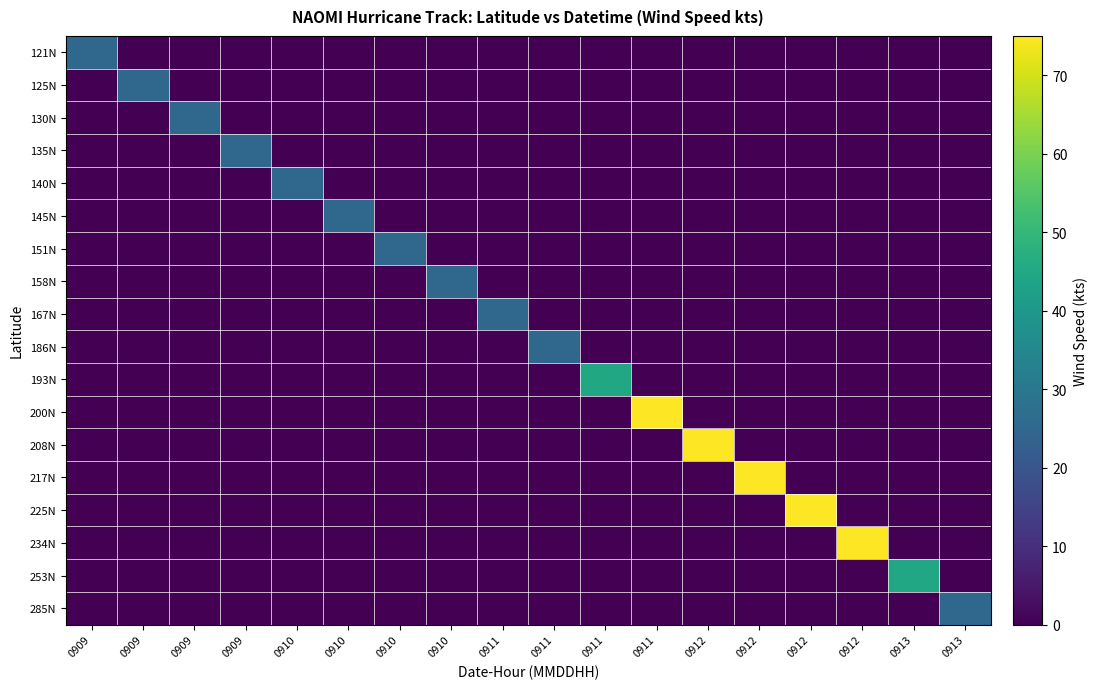

Reading right to left, what are all the values shown in this chart?

121N: 0913=0	0913=0	0912=0	0912=0	0912=0	0912=0	0911=0	0911=0	0911=0	0911=0	0910=0	0910=0	0910=0	0910=0	0909=0	0909=0	0909=0	0909=25
125N: 0913=0	0913=0	0912=0	0912=0	0912=0	0912=0	0911=0	0911=0	0911=0	0911=0	0910=0	0910=0	0910=0	0910=0	0909=0	0909=0	0909=25	0909=0
130N: 0913=0	0913=0	0912=0	0912=0	0912=0	0912=0	0911=0	0911=0	0911=0	0911=0	0910=0	0910=0	0910=0	0910=0	0909=0	0909=25	0909=0	0909=0
135N: 0913=0	0913=0	0912=0	0912=0	0912=0	0912=0	0911=0	0911=0	0911=0	0911=0	0910=0	0910=0	0910=0	0910=0	0909=25	0909=0	0909=0	0909=0
140N: 0913=0	0913=0	0912=0	0912=0	0912=0	0912=0	0911=0	0911=0	0911=0	0911=0	0910=0	0910=0	0910=0	0910=25	0909=0	0909=0	0909=0	0909=0
145N: 0913=0	0913=0	0912=0	0912=0	0912=0	0912=0	0911=0	0911=0	0911=0	0911=0	0910=0	0910=0	0910=25	0910=0	0909=0	0909=0	0909=0	0909=0
151N: 0913=0	0913=0	0912=0	0912=0	0912=0	0912=0	0911=0	0911=0	0911=0	0911=0	0910=0	0910=25	0910=0	0910=0	0909=0	0909=0	0909=0	0909=0
158N: 0913=0	0913=0	0912=0	0912=0	0912=0	0912=0	0911=0	0911=0	0911=0	0911=0	0910=25	0910=0	0910=0	0910=0	0909=0	0909=0	0909=0	0909=0
167N: 0913=0	0913=0	0912=0	0912=0	0912=0	0912=0	0911=0	0911=0	0911=0	0911=25	0910=0	0910=0	0910=0	0910=0	0909=0	0909=0	0909=0	0909=0
186N: 0913=0	0913=0	0912=0	0912=0	0912=0	0912=0	0911=0	0911=0	0911=25	0911=0	0910=0	0910=0	0910=0	0910=0	0909=0	0909=0	0909=0	0909=0
193N: 0913=0	0913=0	0912=0	0912=0	0912=0	0912=0	0911=0	0911=45	0911=0	0911=0	0910=0	0910=0	0910=0	0910=0	0909=0	0909=0	0909=0	0909=0
200N: 0913=0	0913=0	0912=0	0912=0	0912=0	0912=0	0911=75	0911=0	0911=0	0911=0	0910=0	0910=0	0910=0	0910=0	0909=0	0909=0	0909=0	0909=0
208N: 0913=0	0913=0	0912=0	0912=0	0912=0	0912=75	0911=0	0911=0	0911=0	0911=0	0910=0	0910=0	0910=0	0910=0	0909=0	0909=0	0909=0	0909=0
217N: 0913=0	0913=0	0912=0	0912=0	0912=75	0912=0	0911=0	0911=0	0911=0	0911=0	0910=0	0910=0	0910=0	0910=0	0909=0	0909=0	0909=0	0909=0
225N: 0913=0	0913=0	0912=0	0912=75	0912=0	0912=0	0911=0	0911=0	0911=0	0911=0	0910=0	0910=0	0910=0	0910=0	0909=0	0909=0	0909=0	0909=0
234N: 0913=0	0913=0	0912=75	0912=0	0912=0	0912=0	0911=0	0911=0	0911=0	0911=0	0910=0	0910=0	0910=0	0910=0	0909=0	0909=0	0909=0	0909=0
253N: 0913=0	0913=45	0912=0	0912=0	0912=0	0912=0	0911=0	0911=0	0911=0	0911=0	0910=0	0910=0	0910=0	0910=0	0909=0	0909=0	0909=0	0909=0
285N: 0913=25	0913=0	0912=0	0912=0	0912=0	0912=0	0911=0	0911=0	0911=0	0911=0	0910=0	0910=0	0910=0	0910=0	0909=0	0909=0	0909=0	0909=0